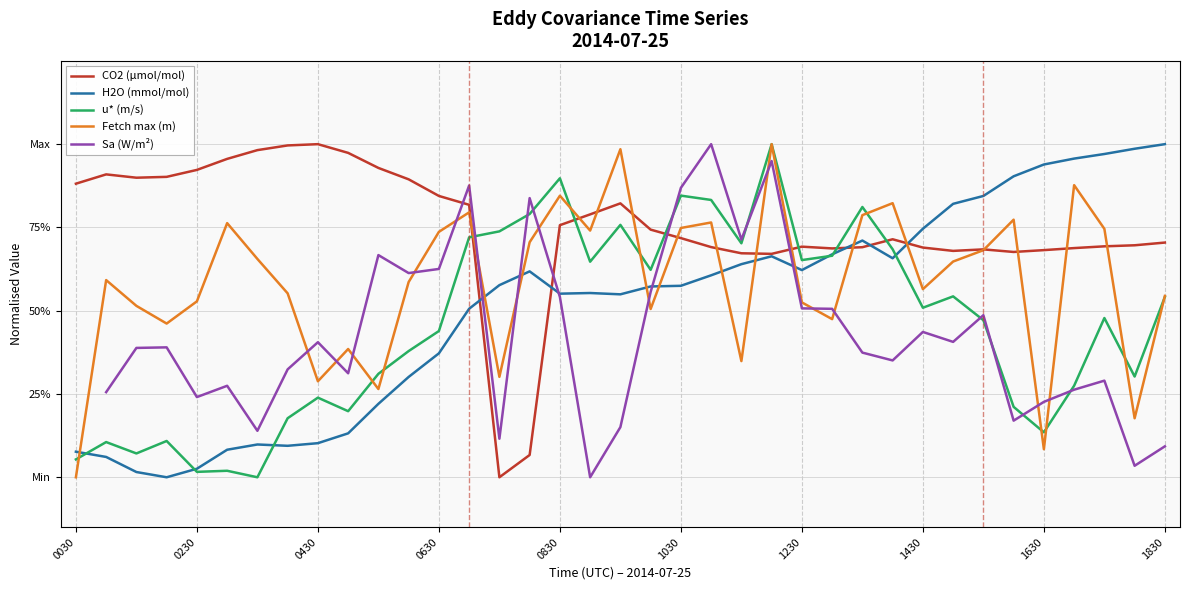

True or false: CO2 (µmol/mol) and Sa (W/m²) cross at least once.

True